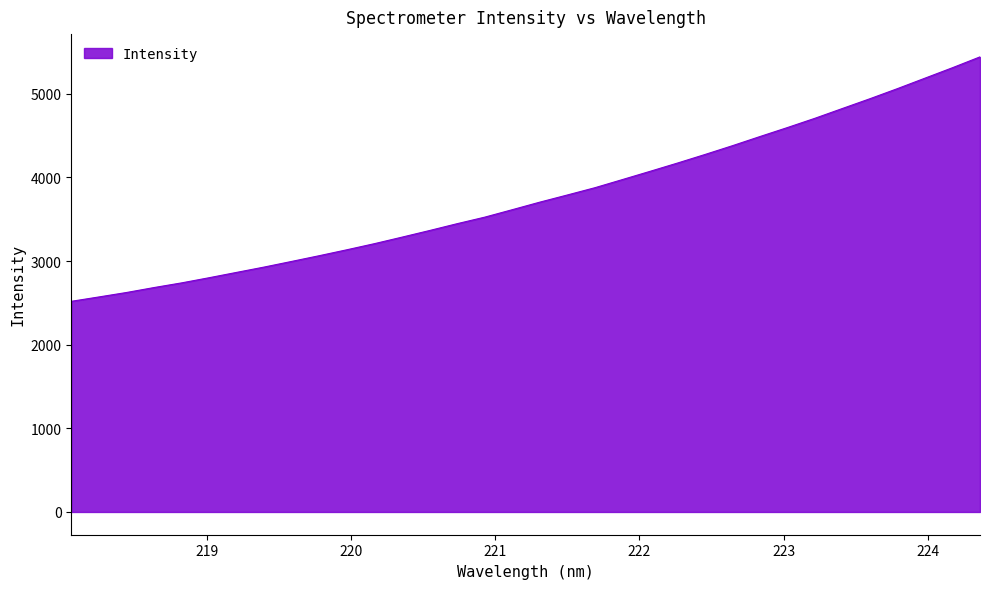

Does the chart display data point markers on the line(s)?

No